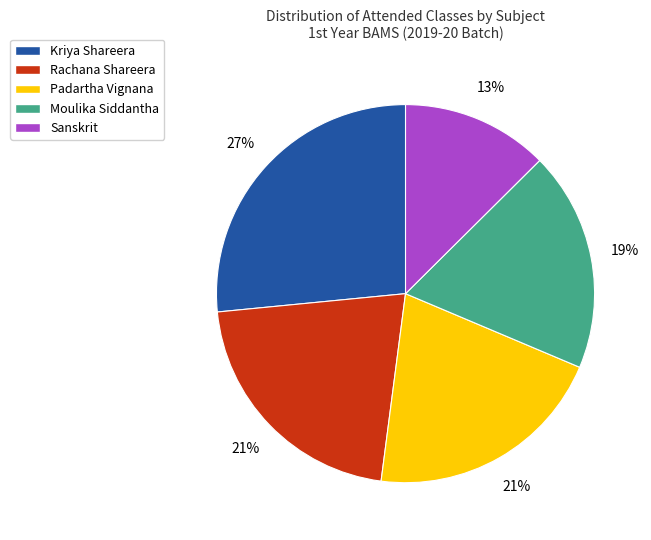

The Moulika Siddantha slice represents 19% of the pie. True or false?

True